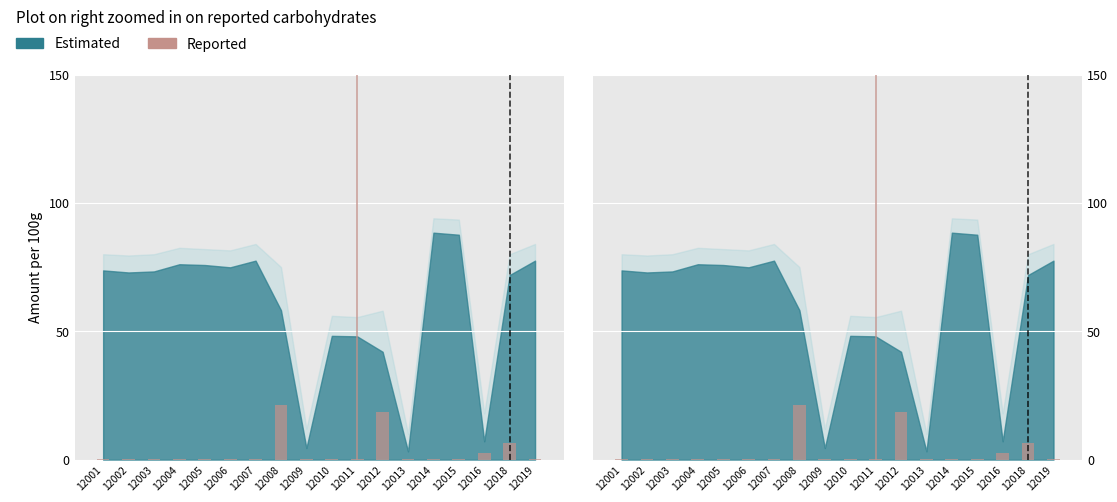

Does the chart contain any negative values?

No